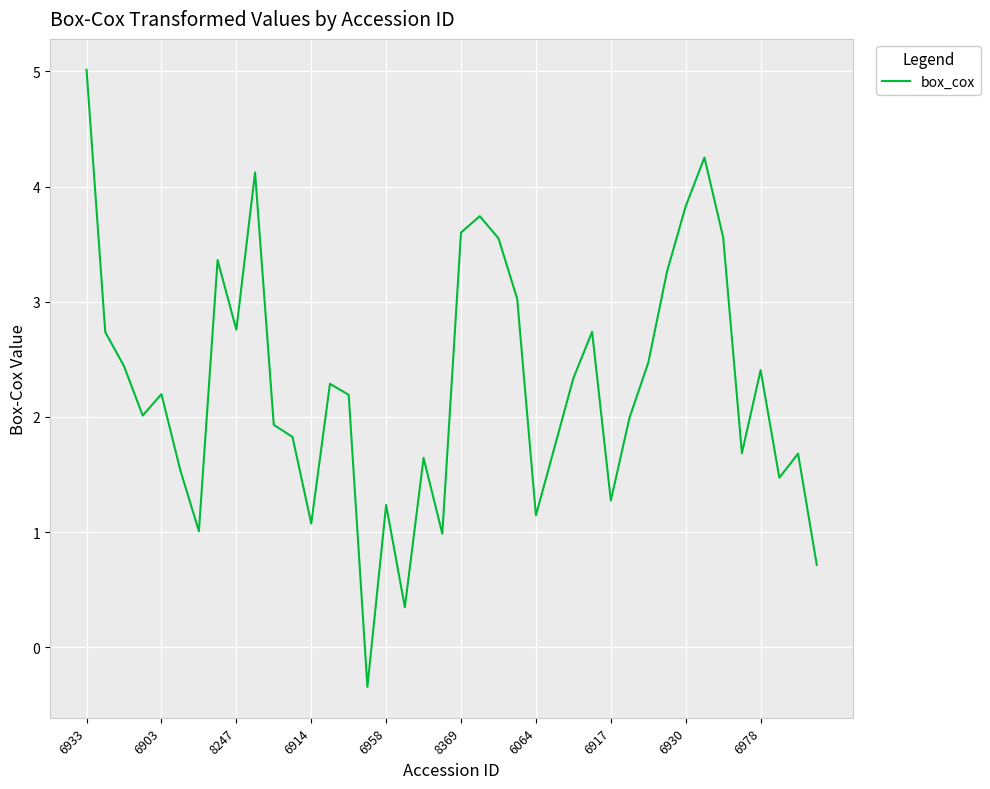

What is the greatest value displayed?

5.0